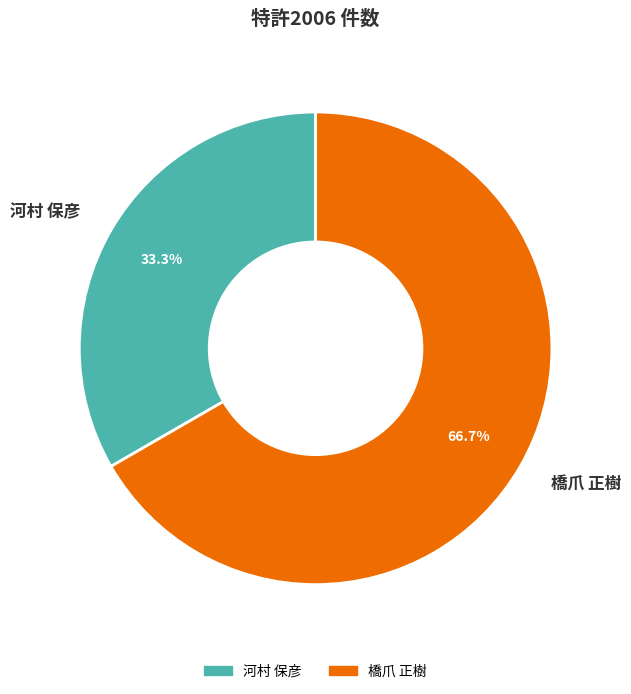

To the nearest percent, what percentage of the pie is 橋爪 正樹?

67%